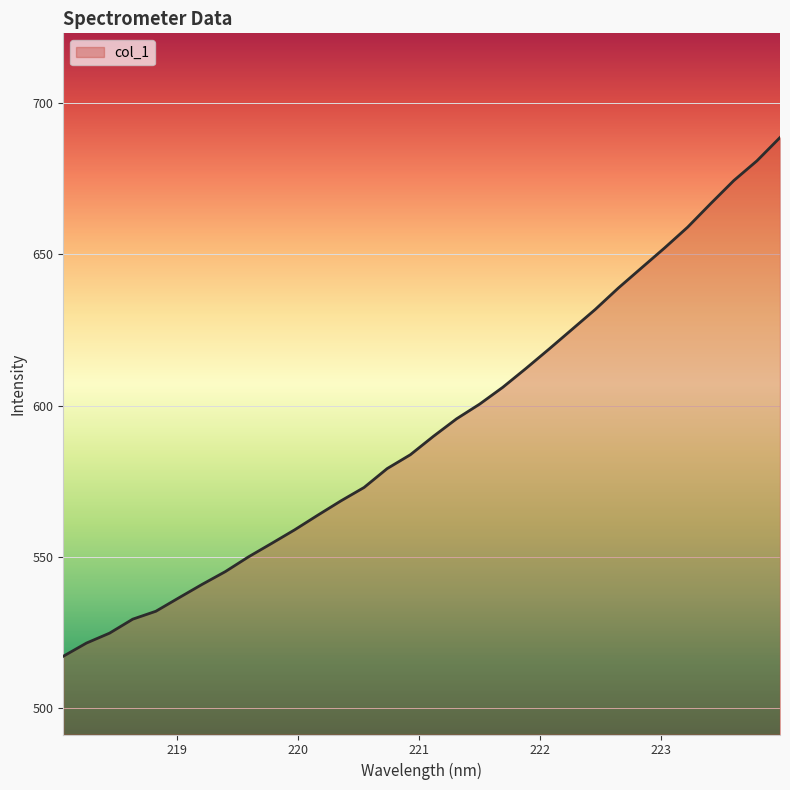

What is the smallest value displayed?

517.2